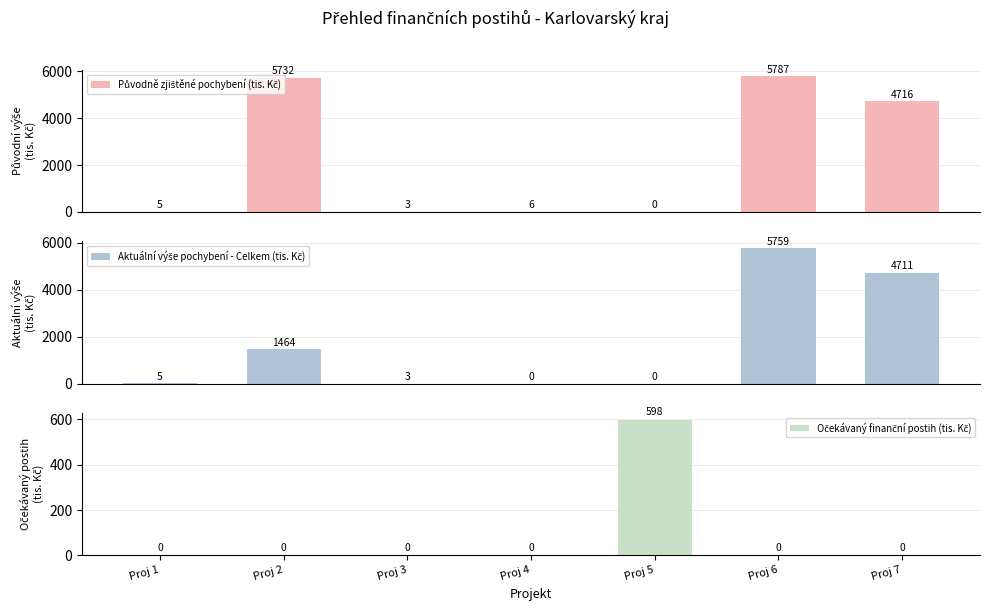

What is the maximum value shown in the chart?

5787.1